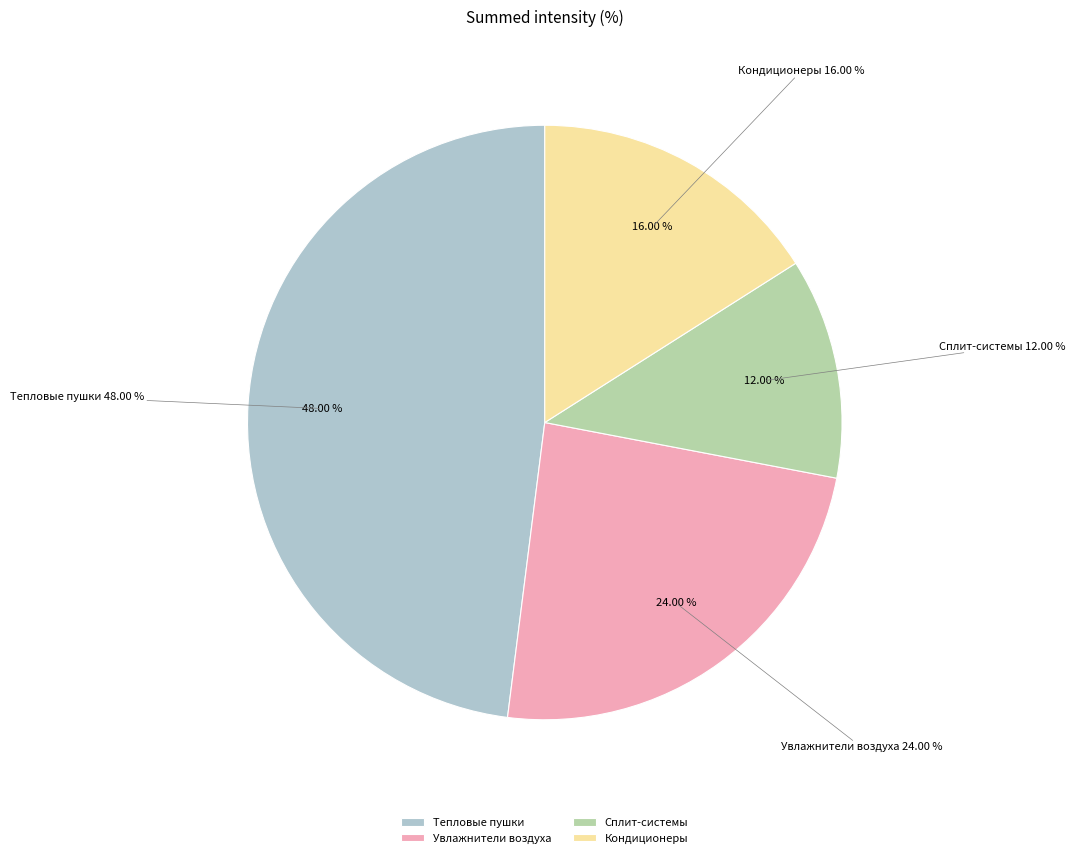

Do Кондиционеры and Тепловые пушки together represent more than half of the pie?

Yes